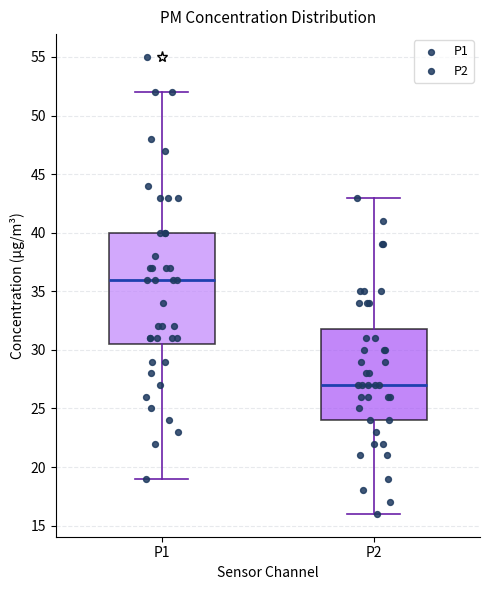

Which box has the highest median line?

P1